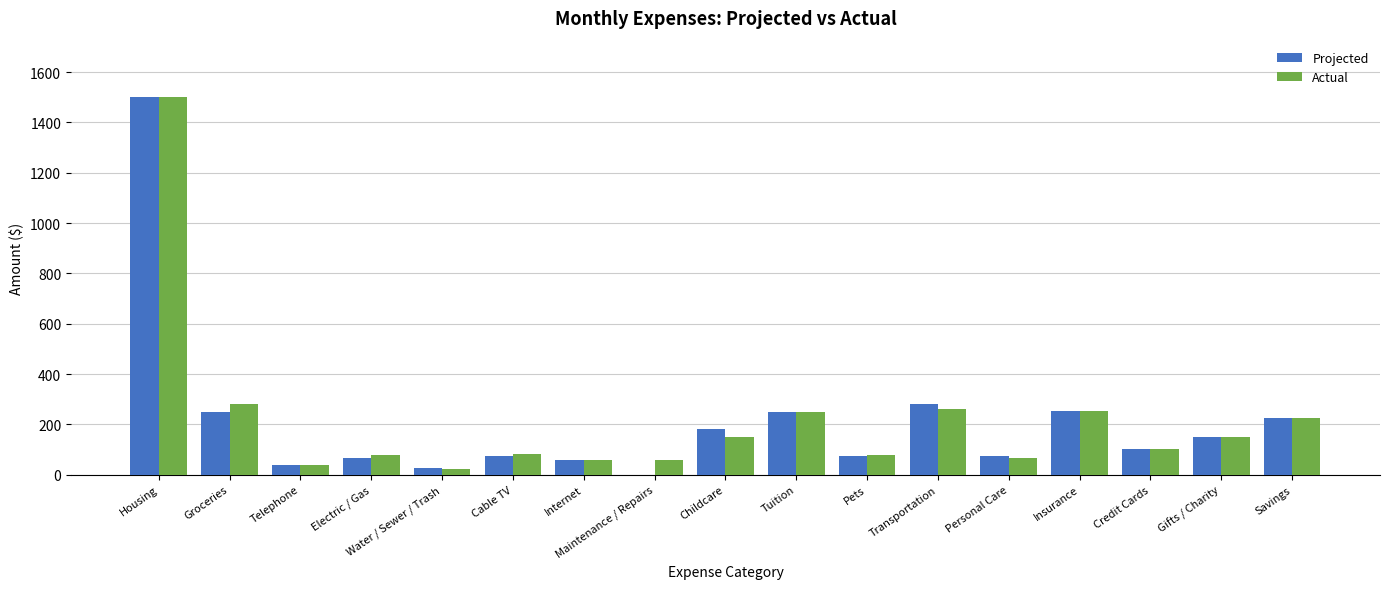

At which category is the sum across all series the highest?

Housing